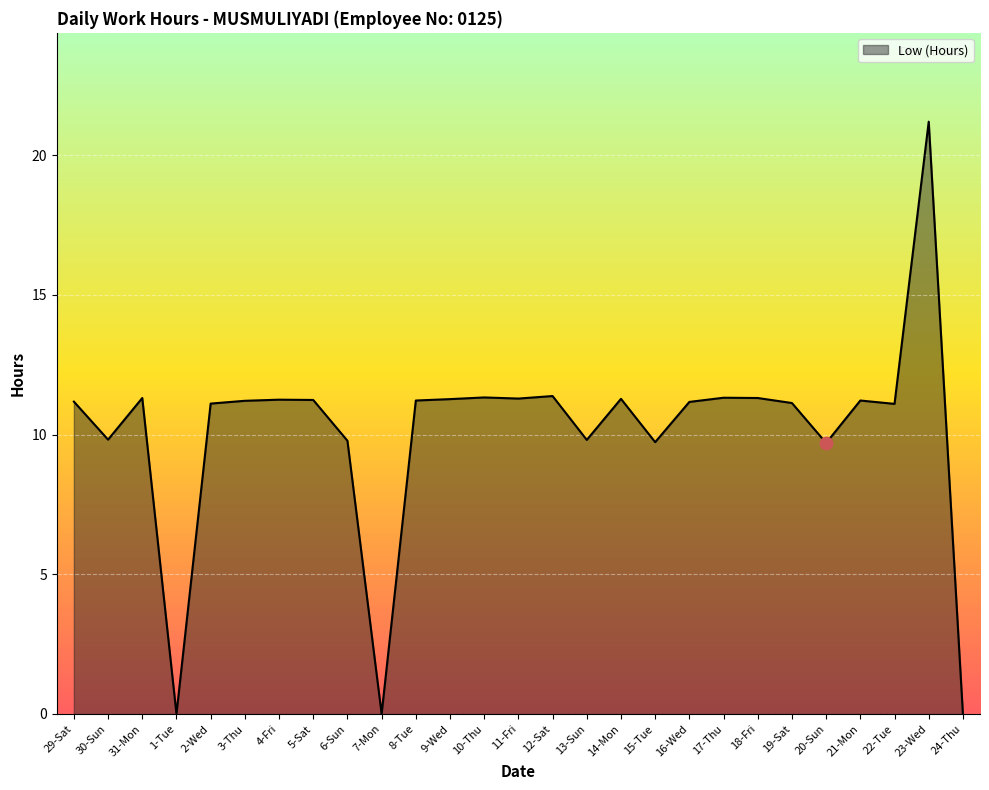

What is the change in value from 17-Thu to 21-Mon?

-0.1